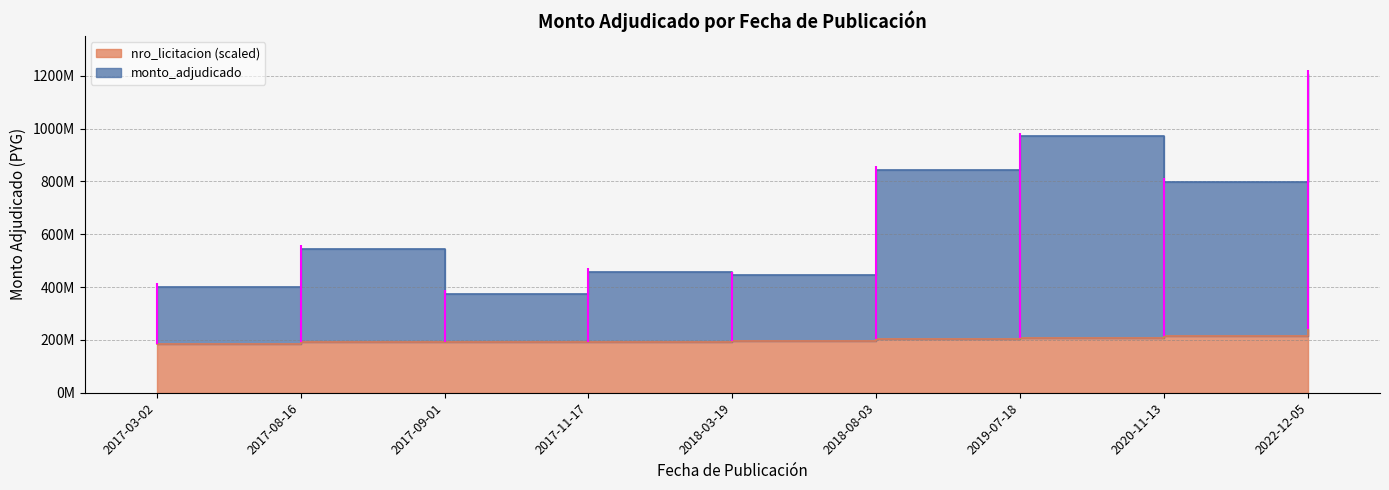

Which series changed the most between 2017-03-02 and 2019-07-18?

monto_adjudicado